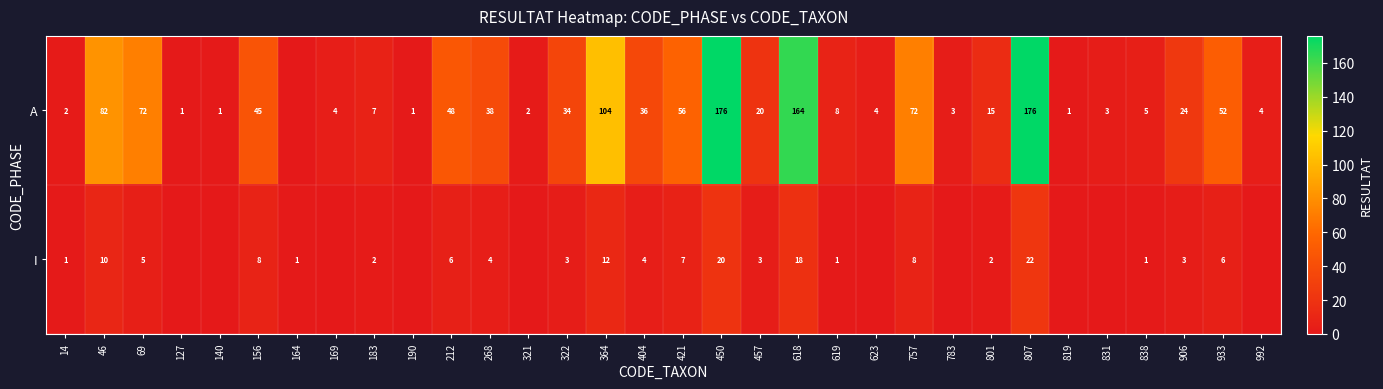

Rank the series at 156 from lowest to highest value.

I, A